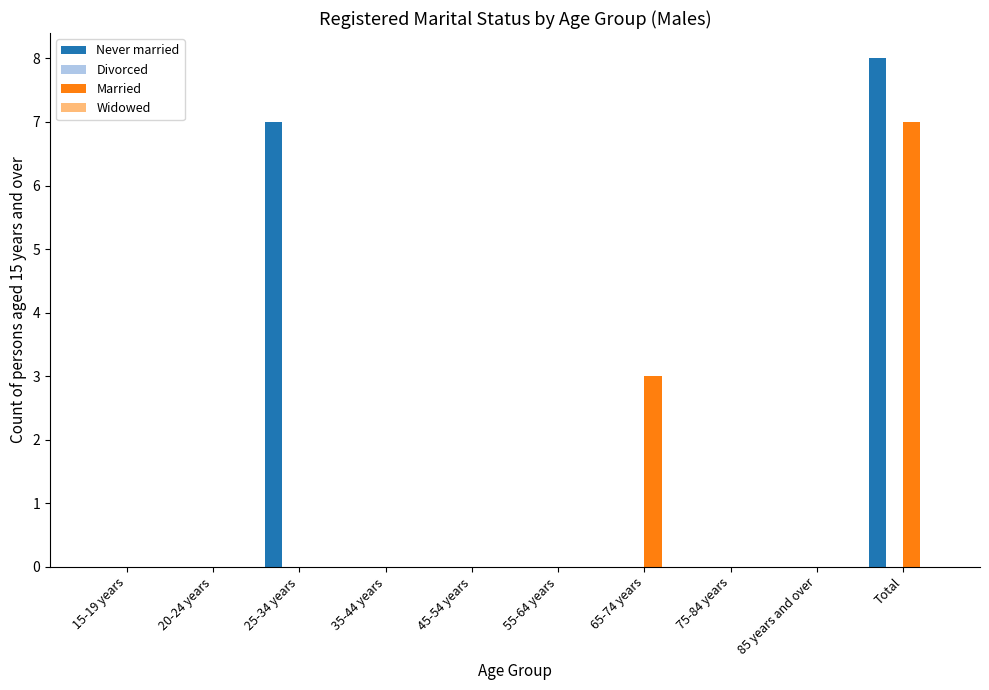

Which series has the largest total across all categories?

Never married